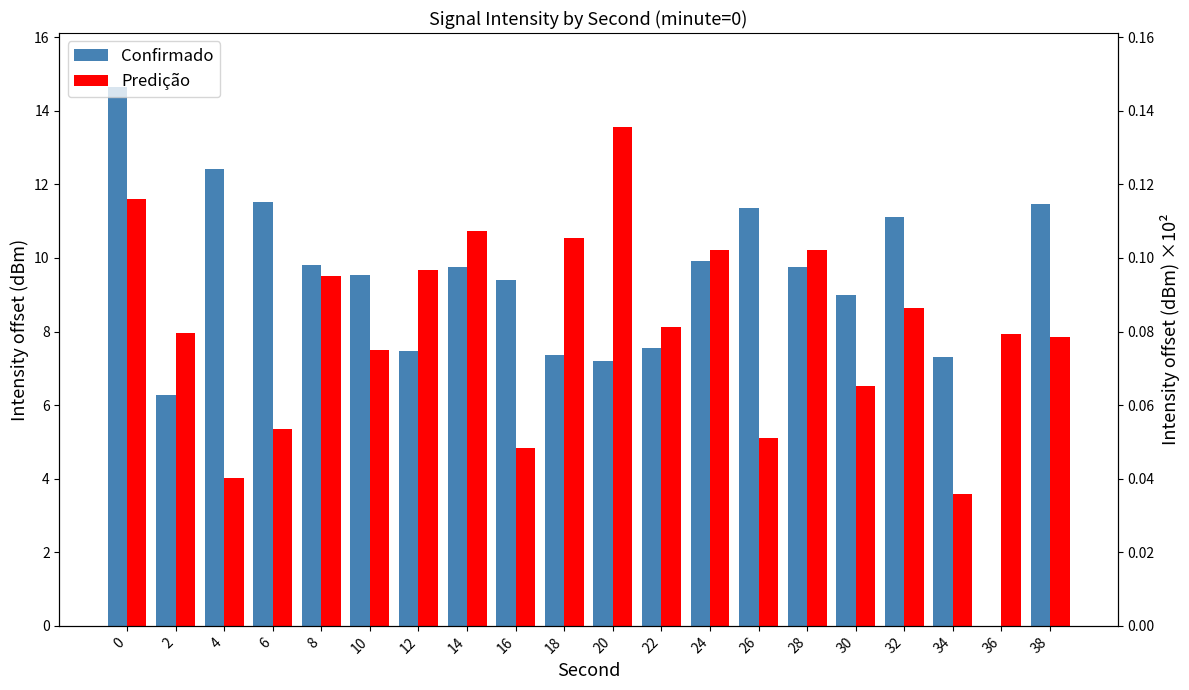

What is the approximate value of Predição at 2?

7.9